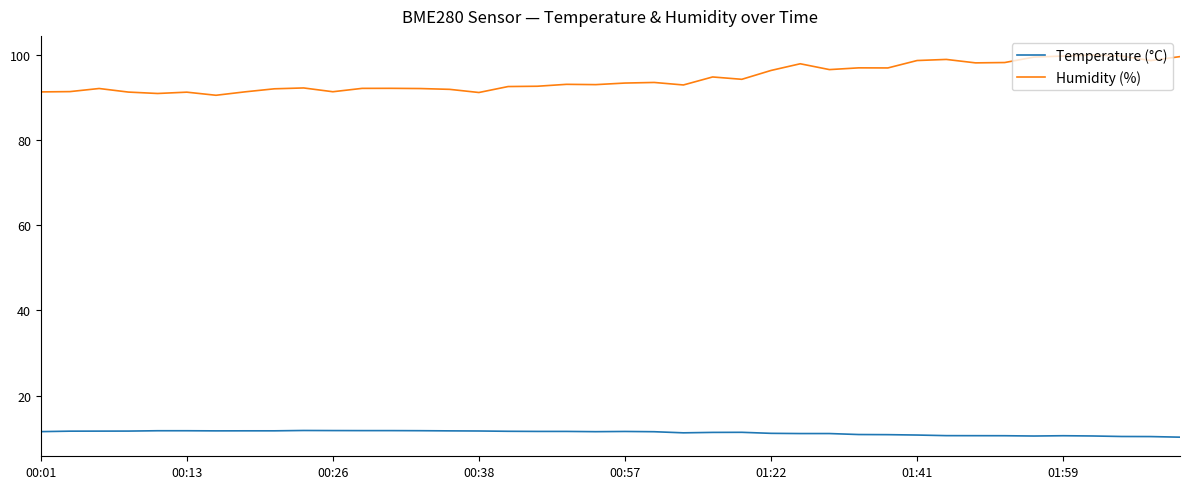

True or false: Temperature (°C) has more than 2 points higher than both neighbors.

True